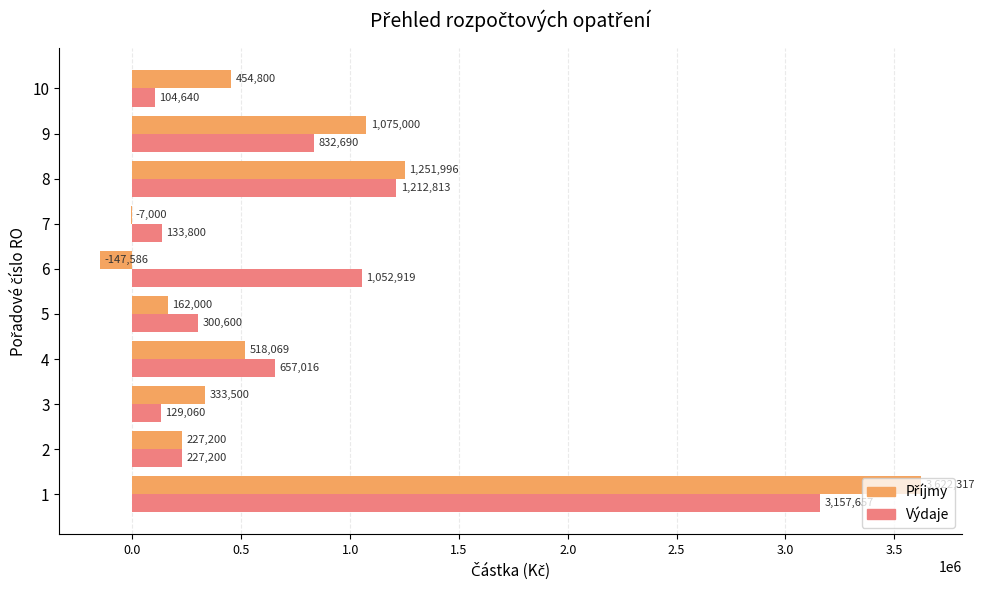

What is the sum of the Výdaje values at 3 and 9?

961750.0